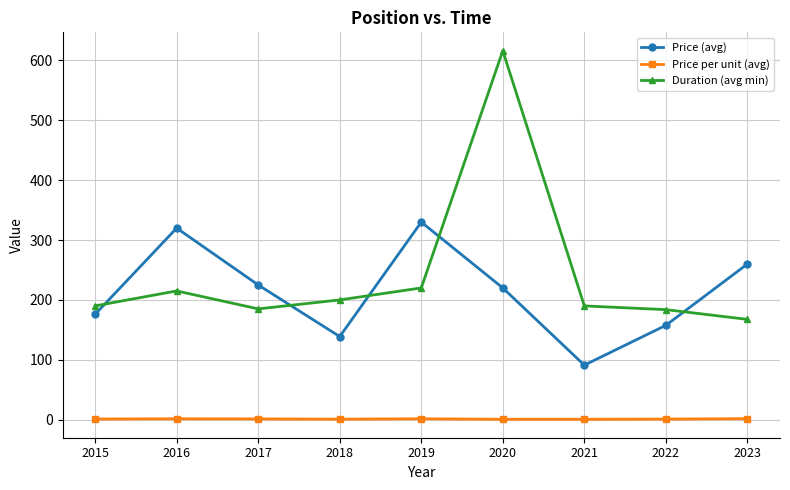

Where is the first local maximum for Duration (avg min)?

2016